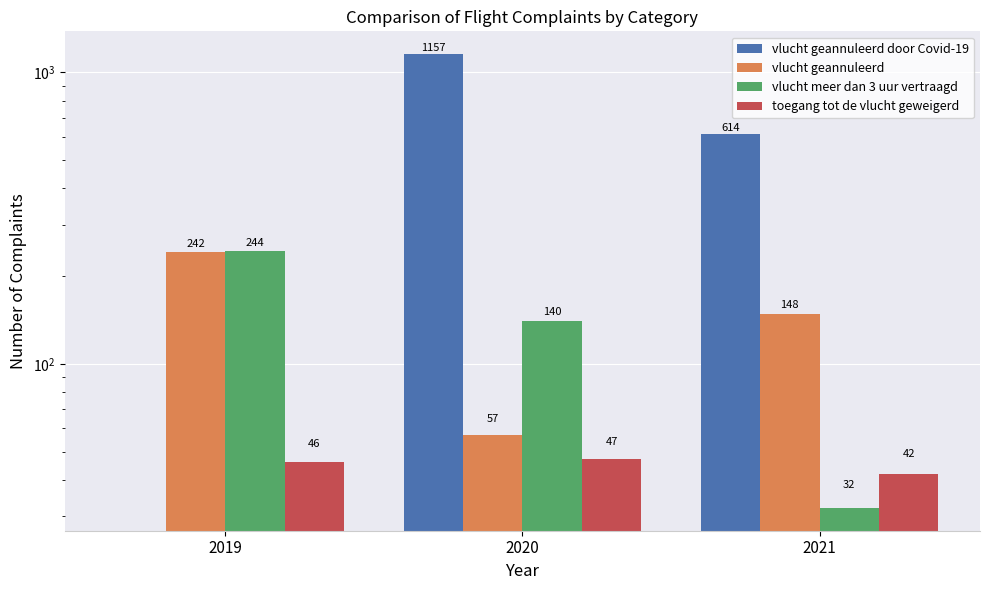

How many positive values does the vlucht geannuleerd door Covid-19 series have?

2